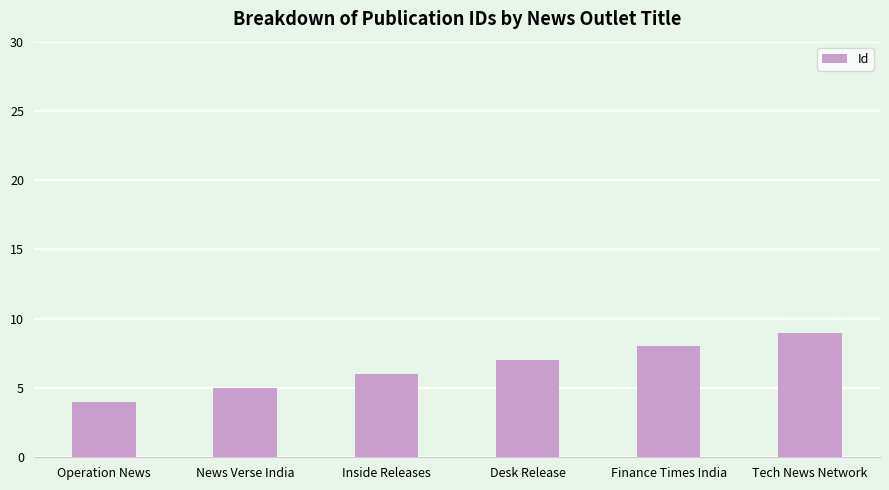

What is the label of the 3rd bar from the right?

Desk Release